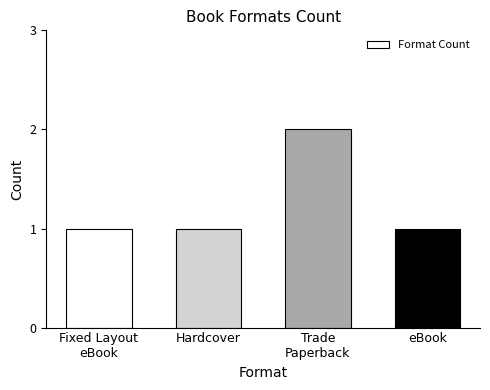

What is the sum of all values?

5